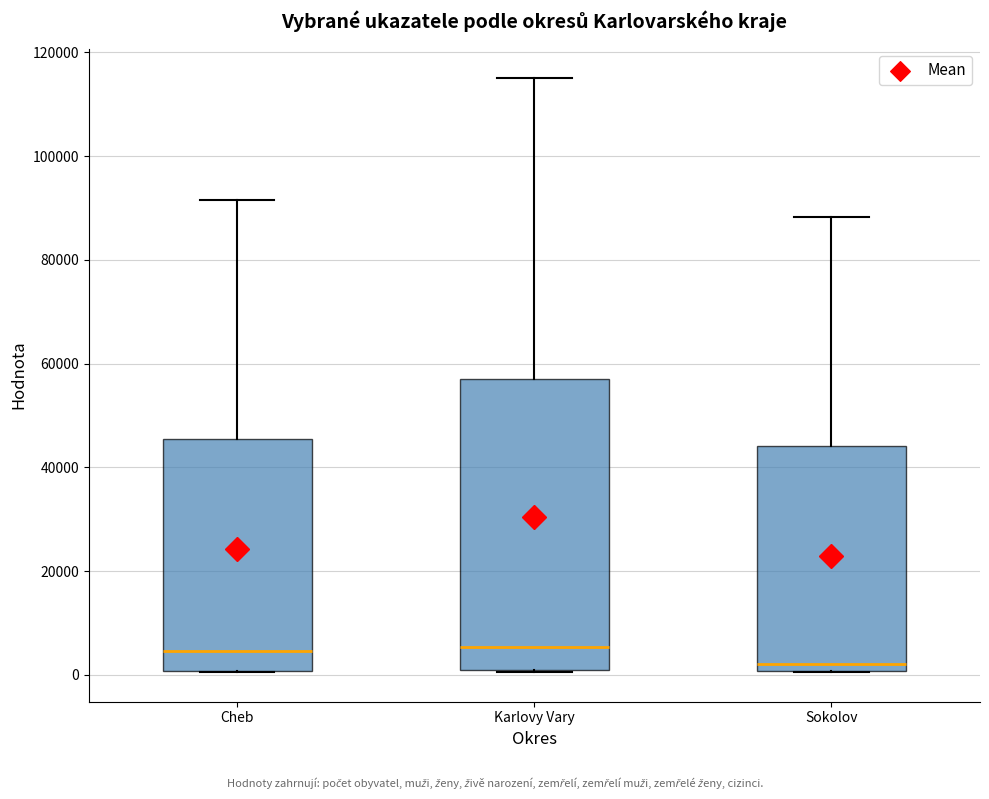

Comparing the boxes themselves (not the whiskers), which one is the tallest?

Karlovy Vary